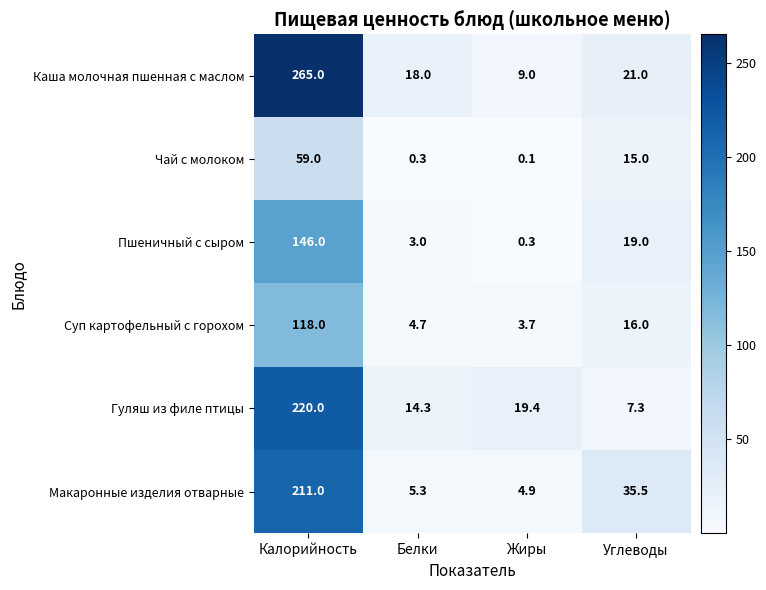

At which label is Каша молочная пшенная с маслом closest to 137?

Углеводы